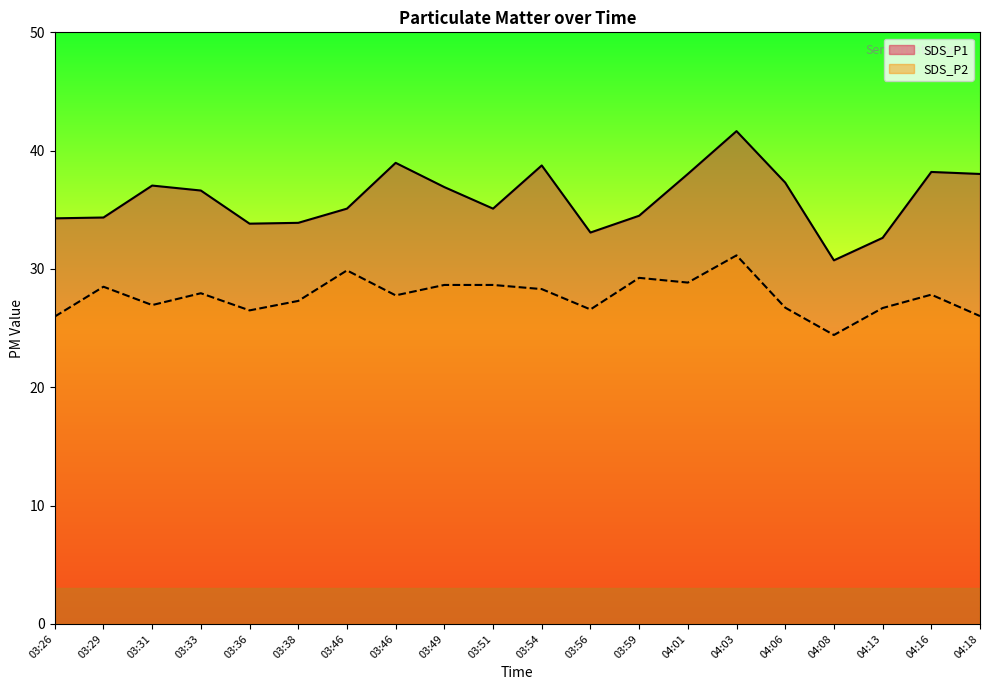

At which label is SDS_P1 closest to 36?

03:33